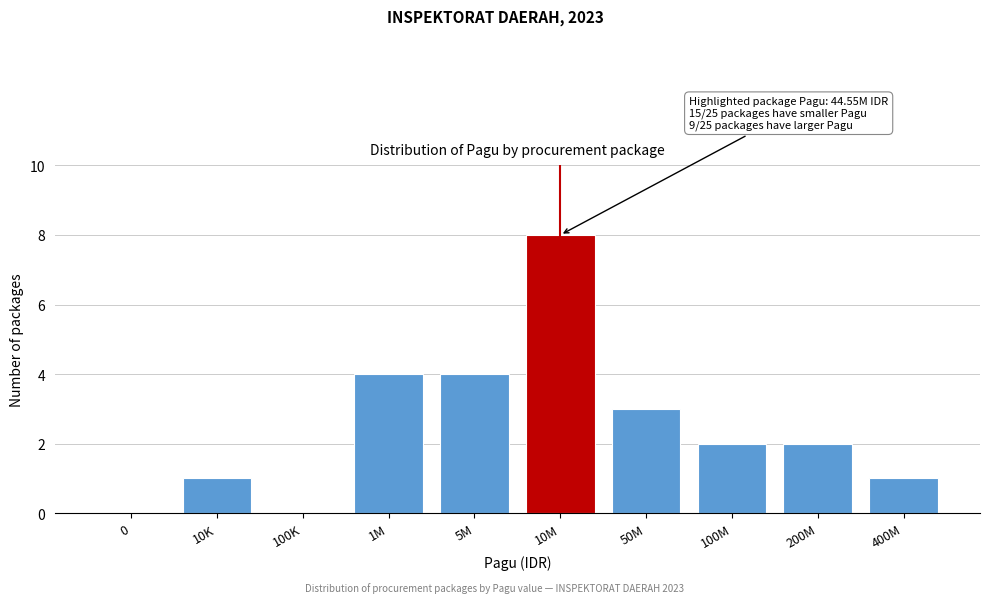

Reading left to right, transcribe all the data shown in this chart.

0=0	10K=1	100K=0	1M=4	5M=4	10M=8	50M=3	100M=2	200M=2	400M=1